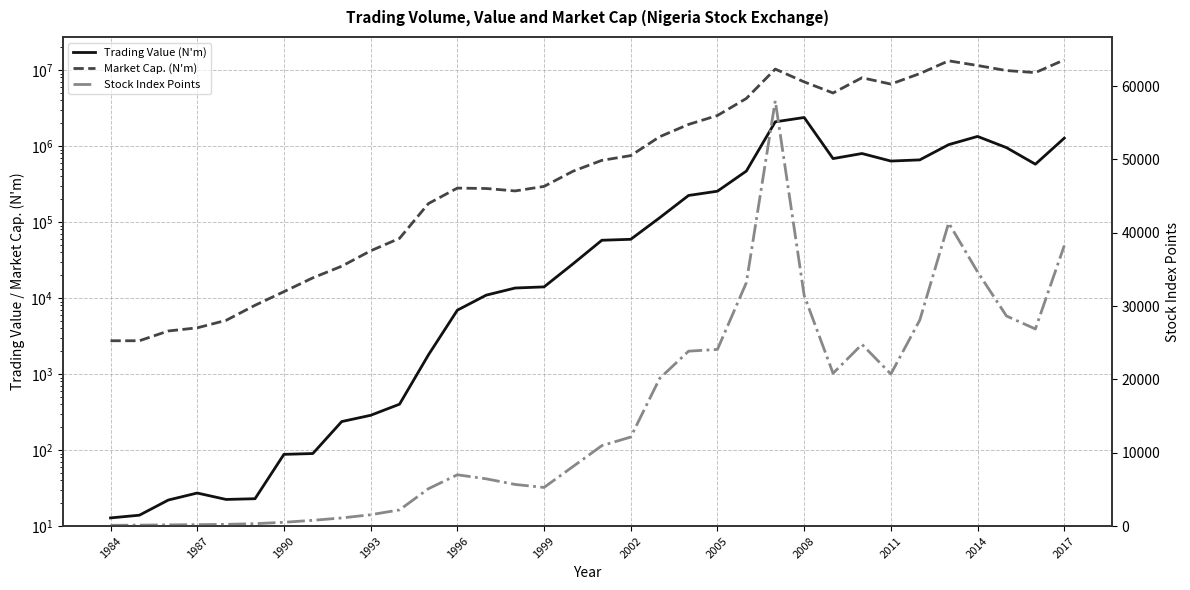

What is the total value across all series at 17?

717025.2